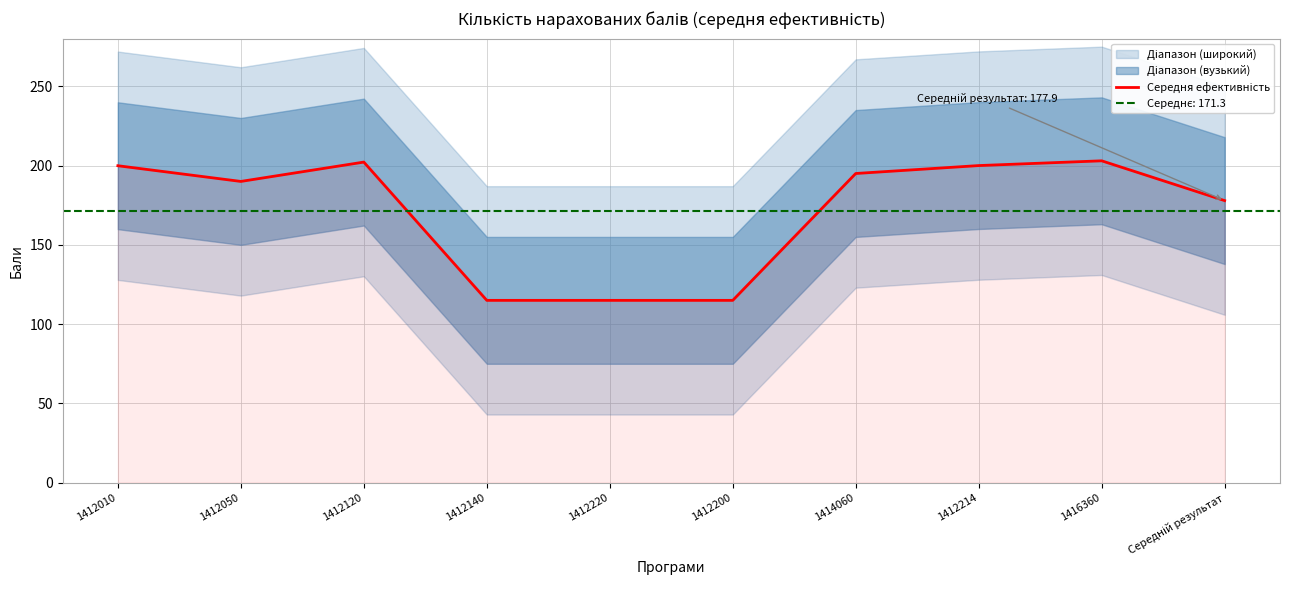

What is the label of the 9th point from the right?

1412050